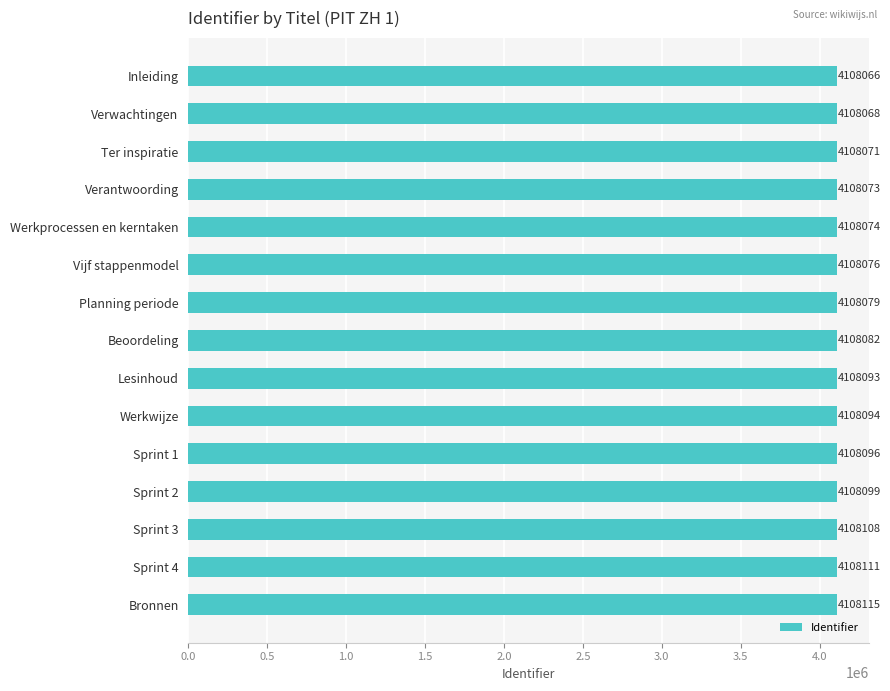

What is the label of the 6th bar from the top?

Vijf stappenmodel